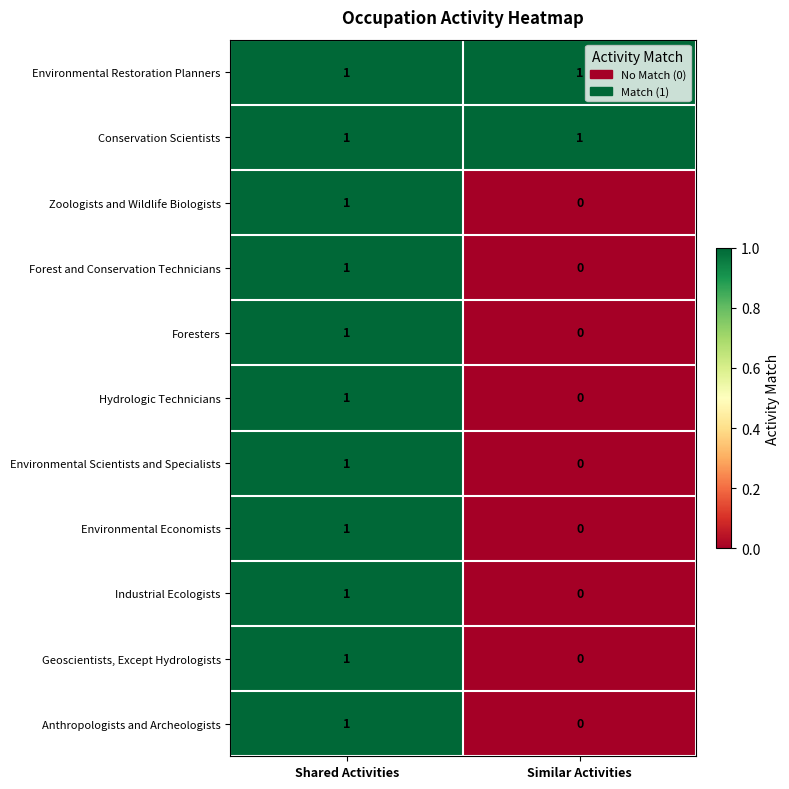

What is the maximum value shown in the chart?

1